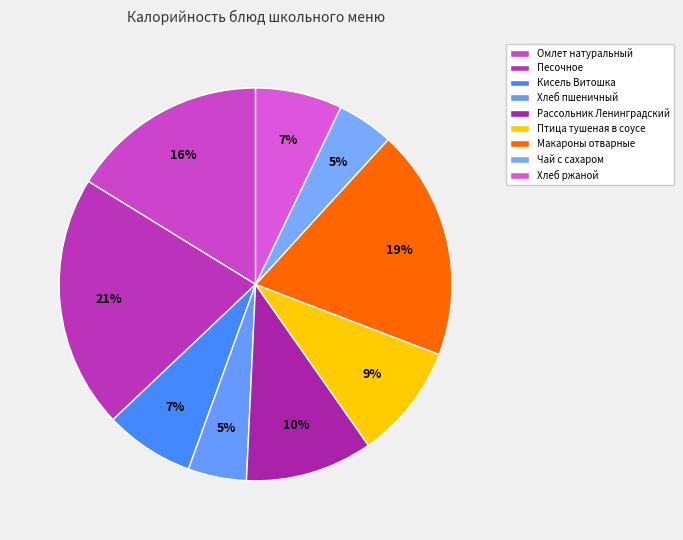

What percentage is the Рассольник Ленинградский slice, to the nearest percent?

10%